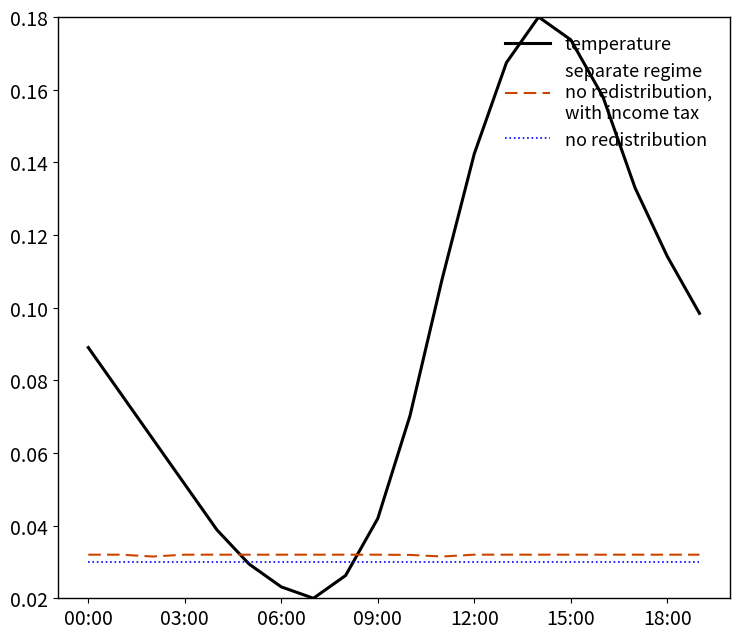

Does the chart display data point markers on the line(s)?

No